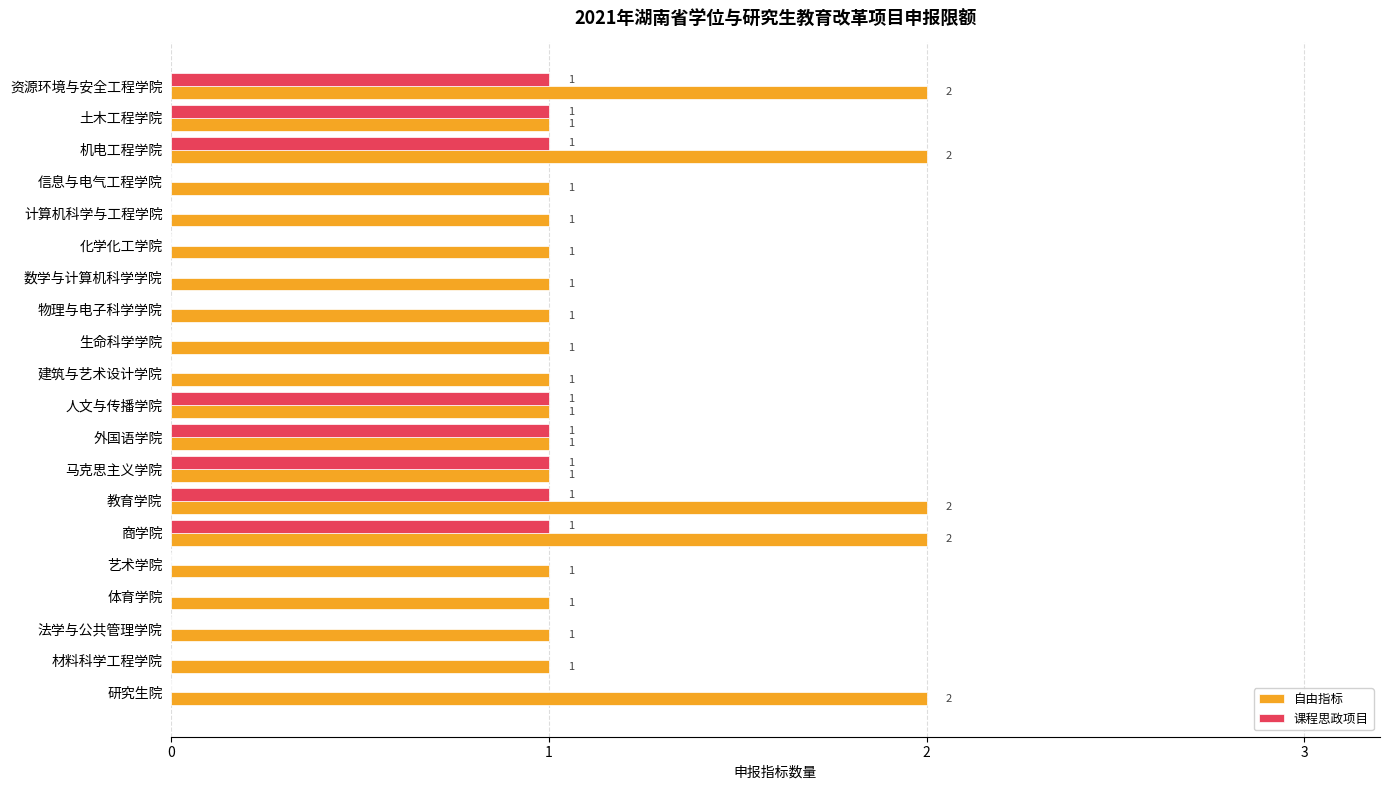

Is it true that 自由指标 equals 1 at 艺术学院?

True